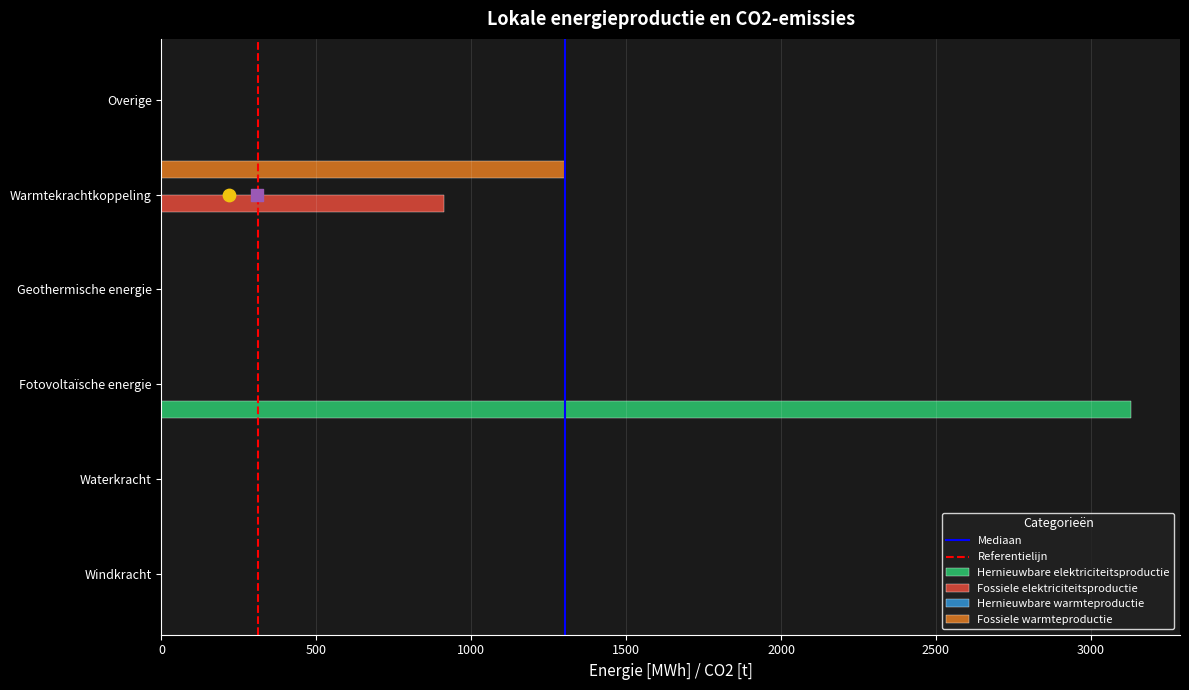

Which series reaches the maximum Y coordinate?

Hernieuwbare elektriciteitsproductie